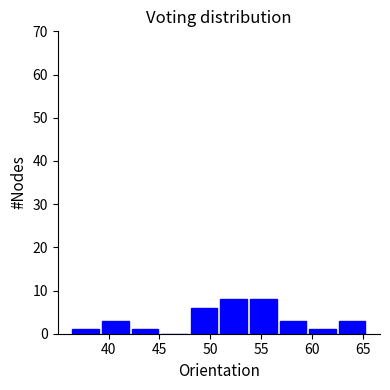

Reading left to right, transcribe this chart: for each bar, give the range it covers on the x-axis and its height. Neither the bar edges nor the heights are printed on the chart, so give them approximately, as read against the axes.

36.5 to 39.0: 1
39.0 to 42.0: 3
42.0 to 45.0: 1
45.0 to 48.0: 0
48.0 to 51.0: 6
51.0 to 54.0: 8
54.0 to 56.5: 8
56.5 to 59.5: 3
59.5 to 62.5: 1
62.5 to 65.5: 3